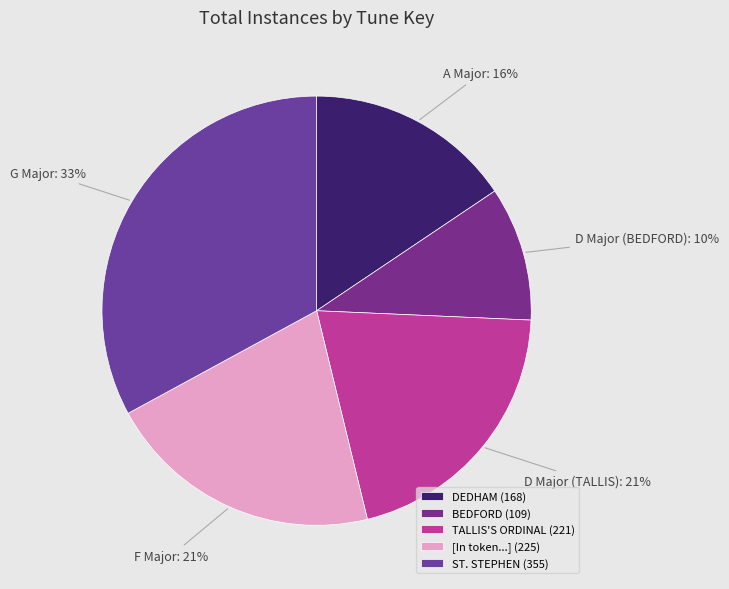

Between D Major (BEDFORD) and G Major, which is larger?

G Major